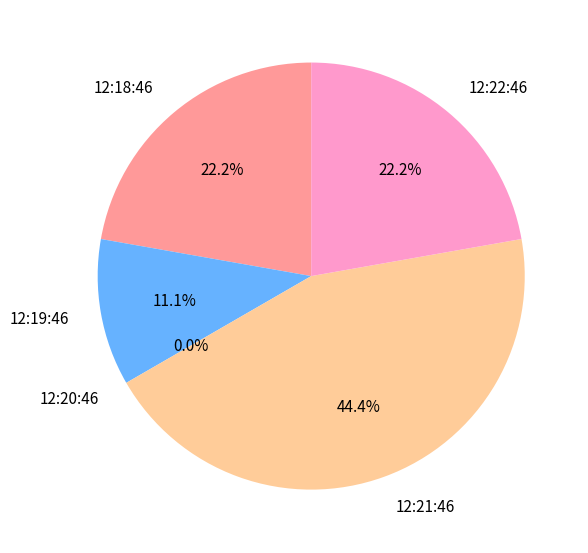

Count the number of slices in the pie.

5